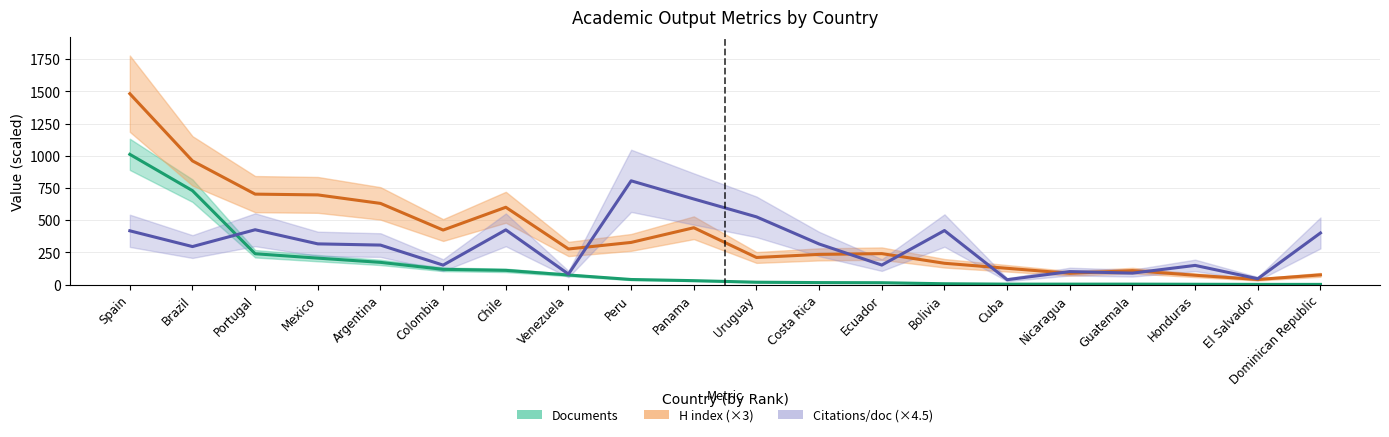

How many values in the H index (×3) series are below 276?

10